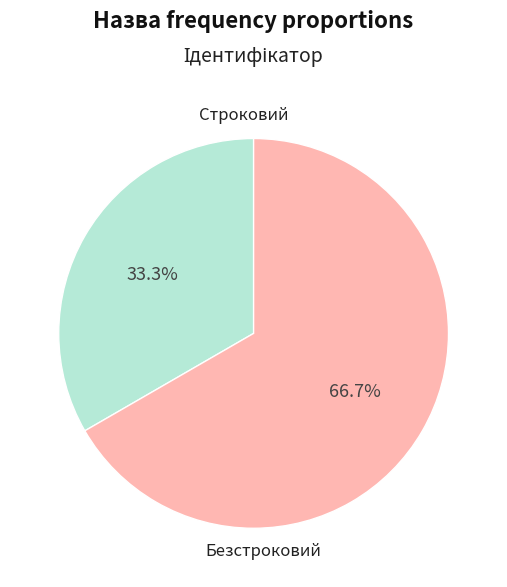

To the nearest percent, what percentage of the pie is Безстроковий?

67%